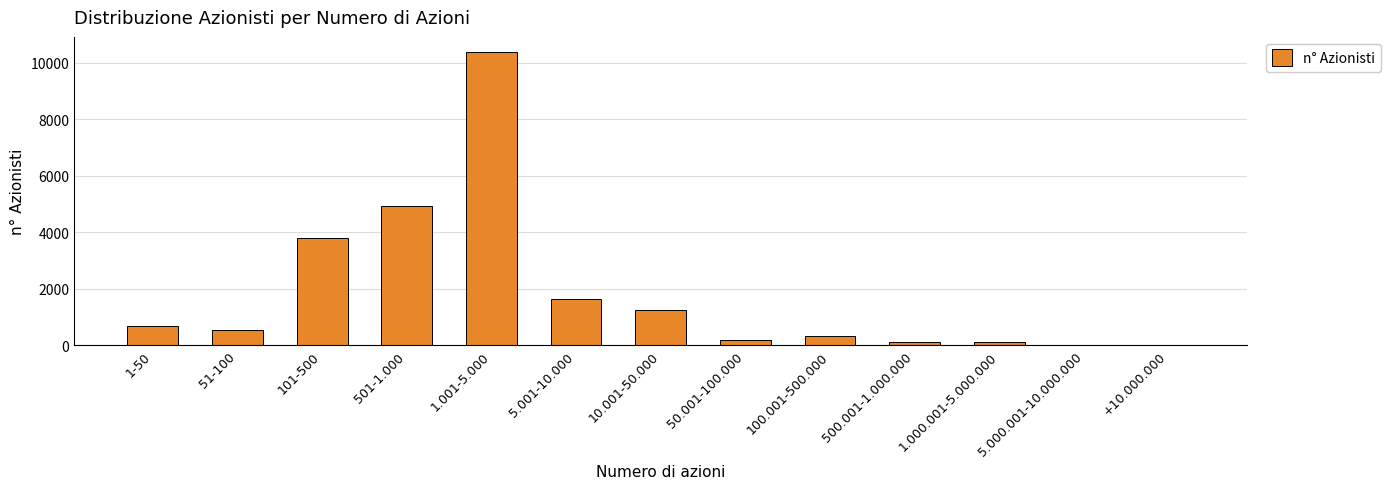

What is the change in value from 1-50 to 100.001-500.000?

-339